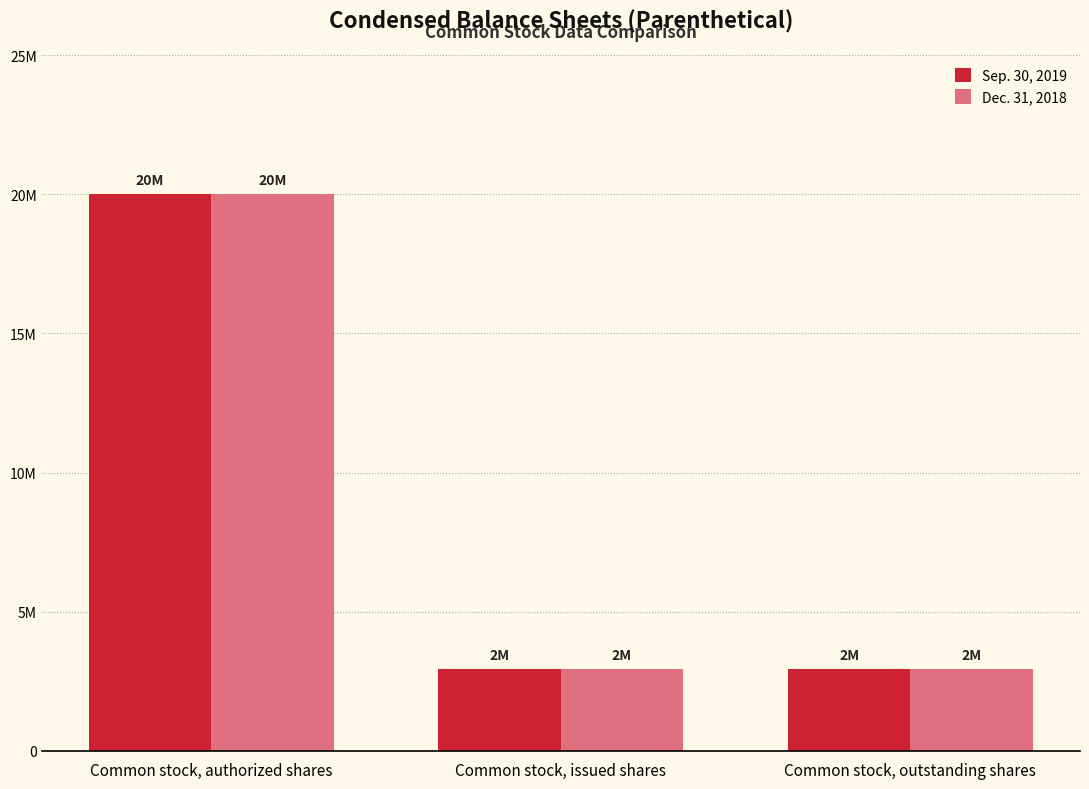

Does the chart contain stacked bars?

No